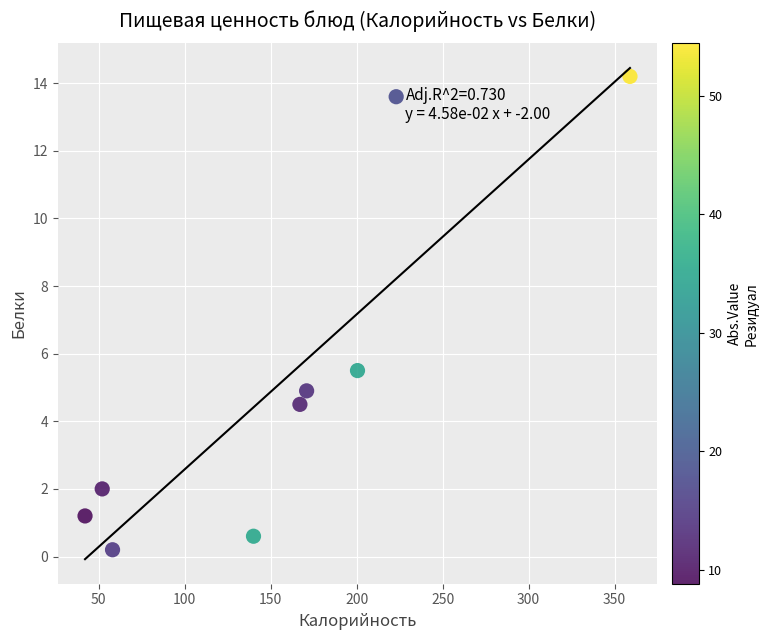

What is the range of Y values (max minus min)?

14.0